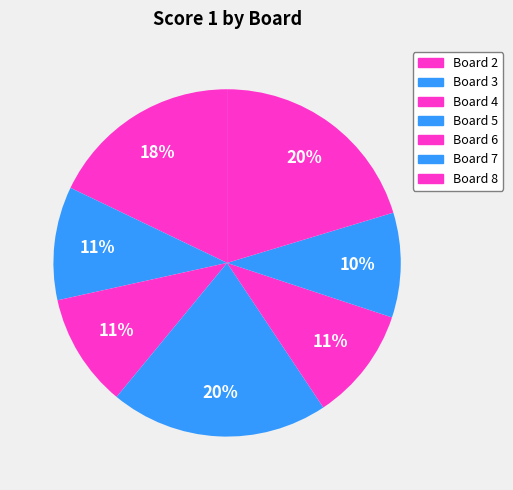

How many segments does this pie chart have?

7